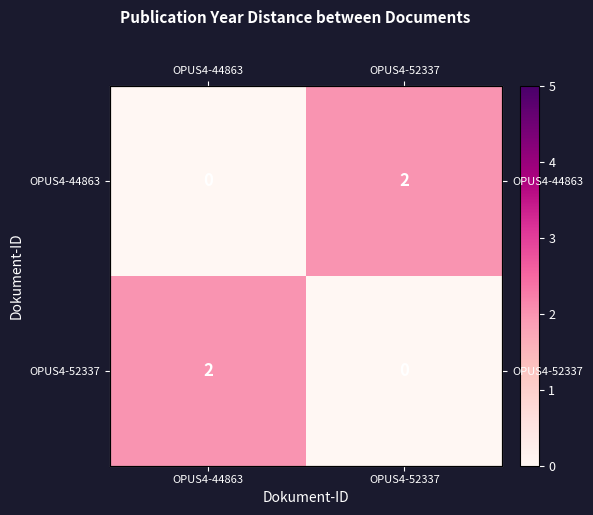

Which series has the largest range (max minus min)?

OPUS4-44863